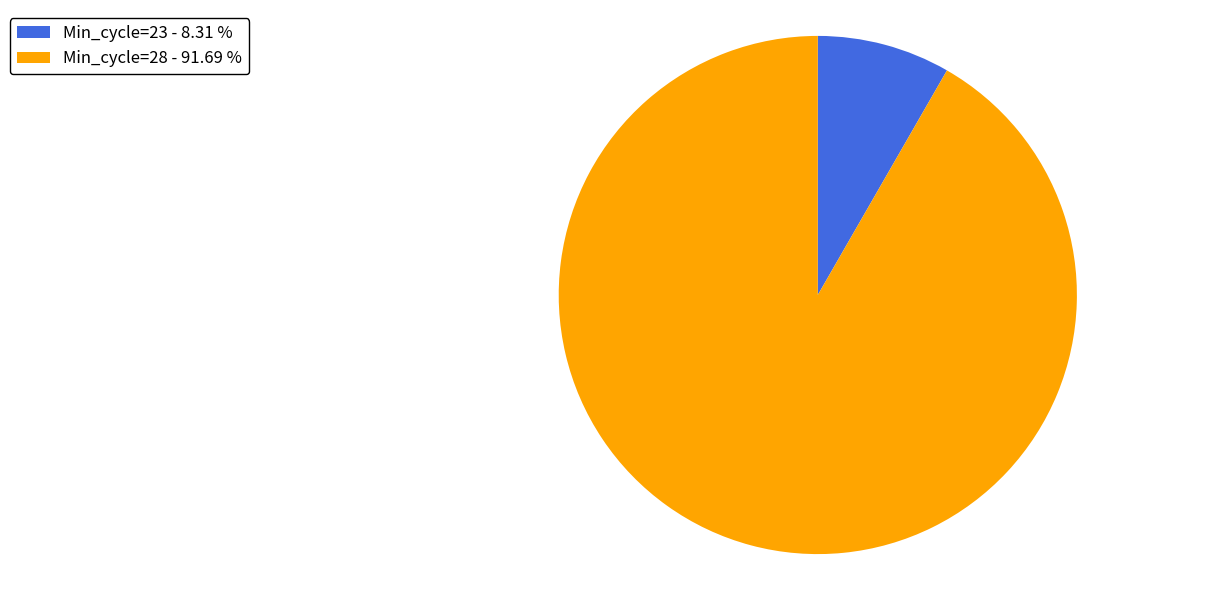

How many slices are in this pie chart?

2